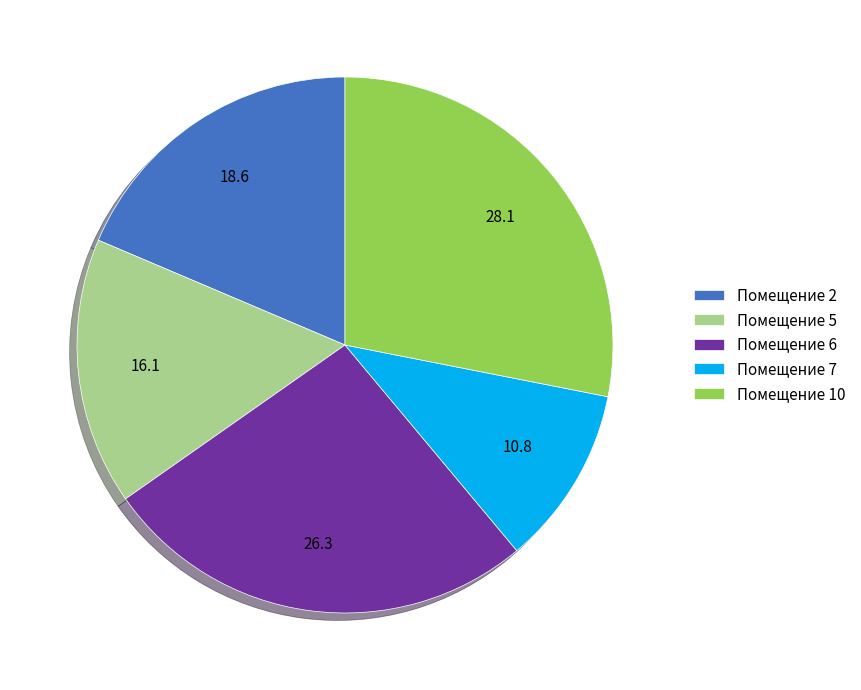

Is it true that Помещение 6 is 26% of the pie?

True